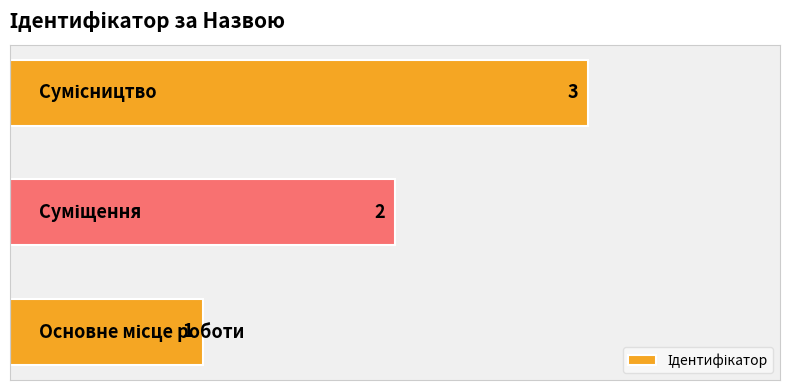

How many values are between 1 and 3?

3